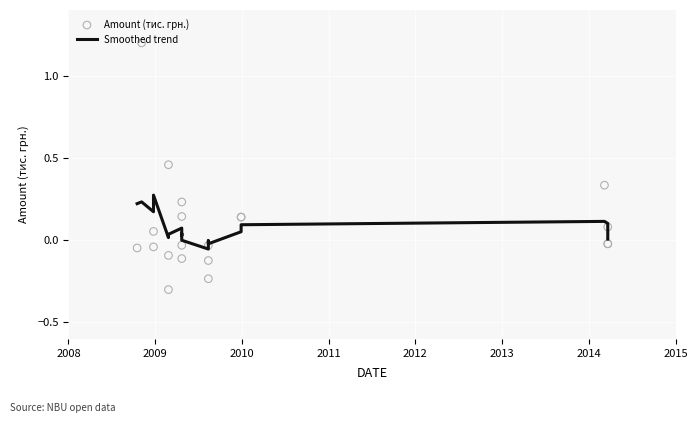

What are all the series names shown in the legend?

Smoothed trend, Amount (тис. грн.)